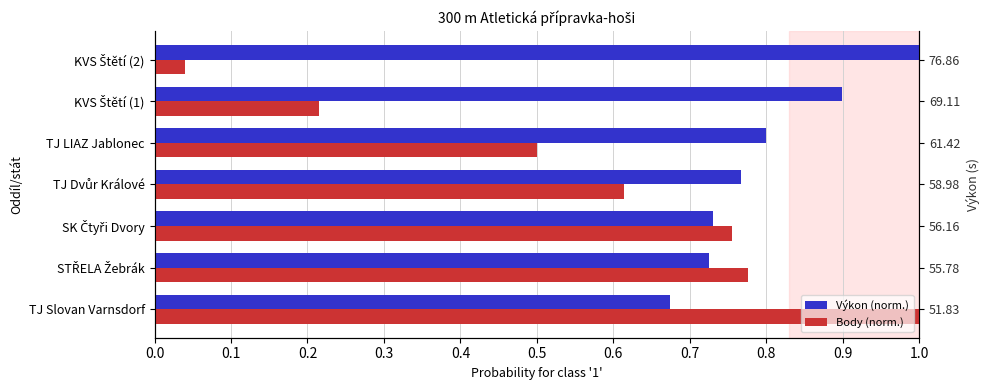

Which series has the largest total across all categories?

Výkon (norm.)